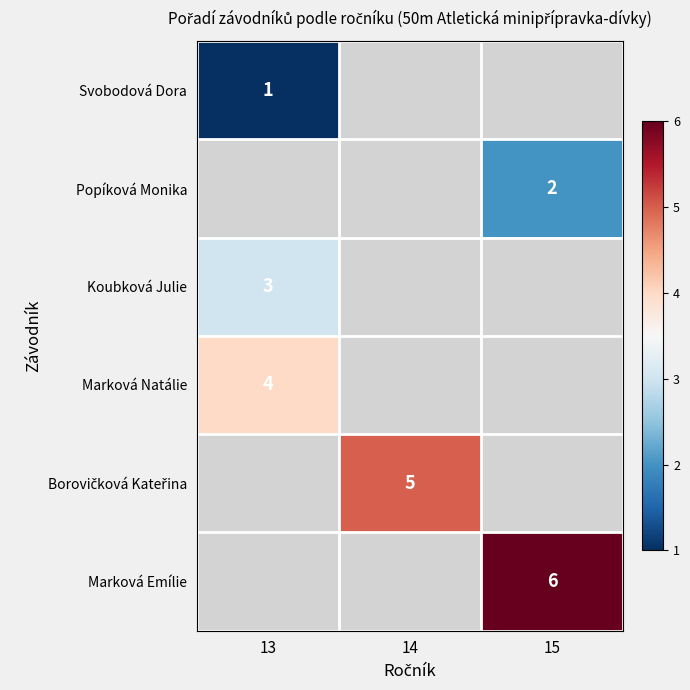

Is it true that Marková Emílie equals 1 at 15?

False